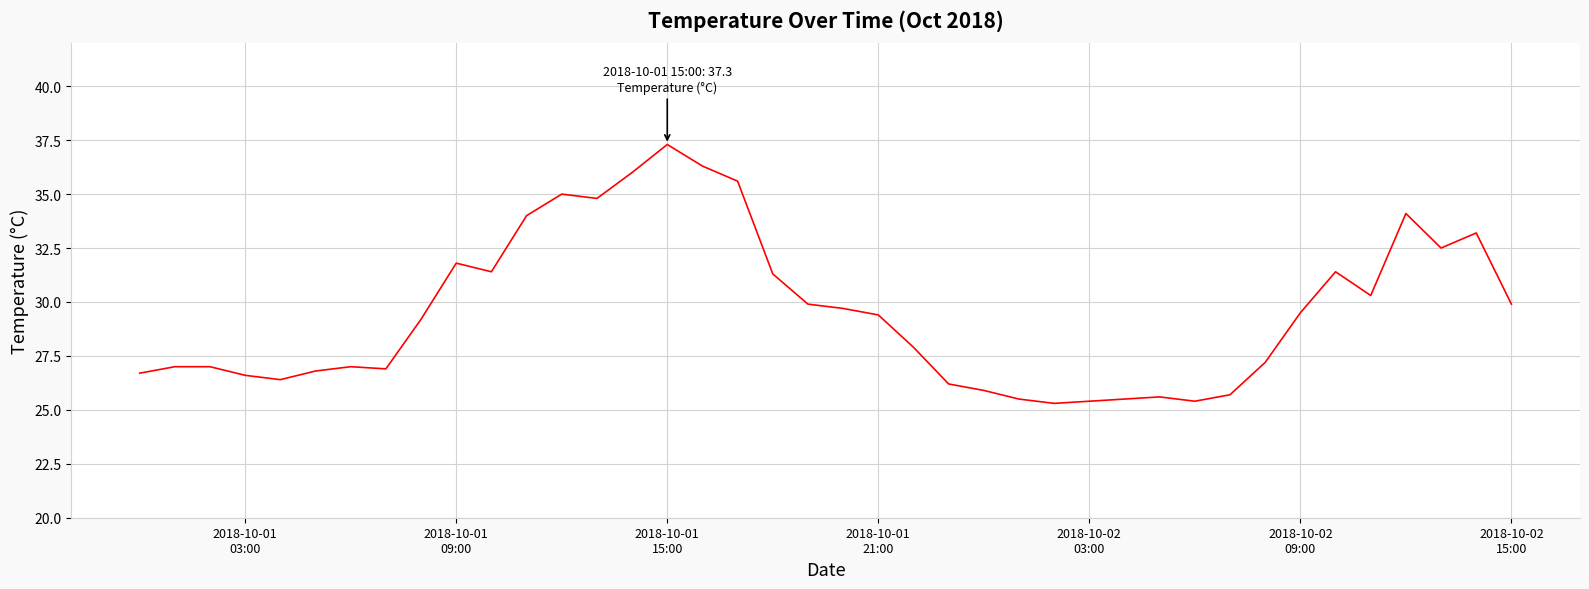

What is the difference between the maximum and minimum values?

12.0